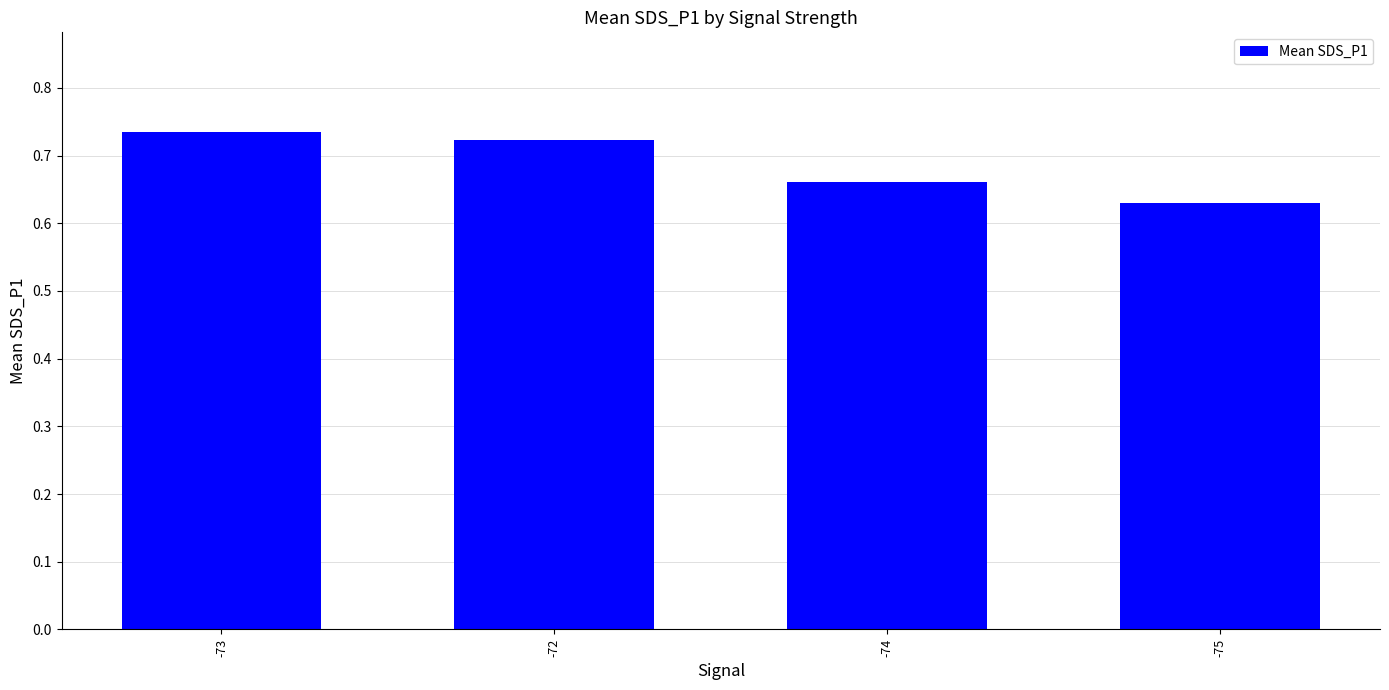

Rank the categories by value from highest to lowest.

-73, -72, -74, -75